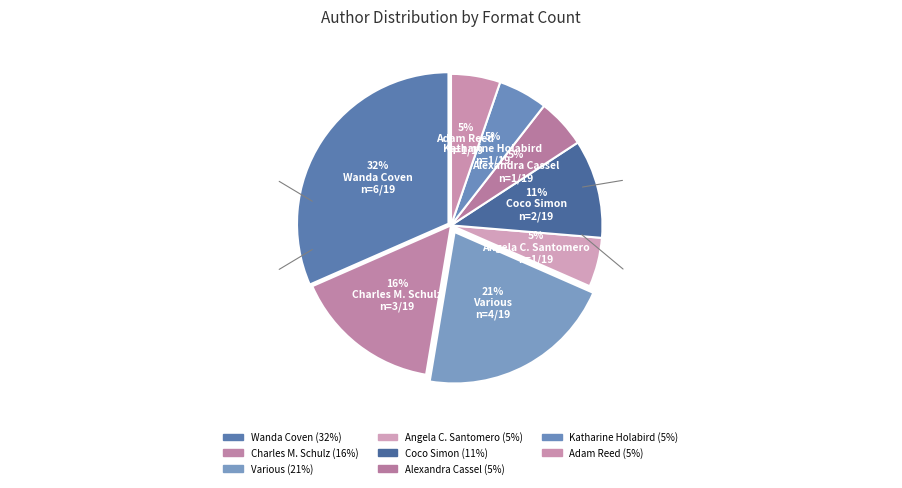

Count the number of slices in the pie.

8